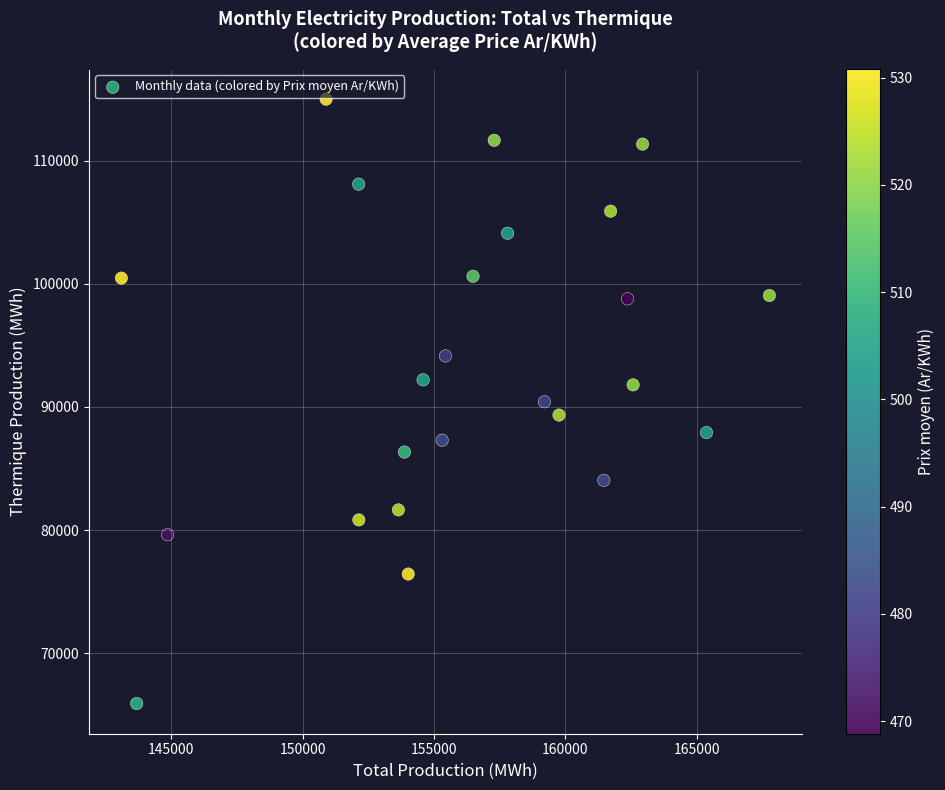

What is the range of Y values (max minus min)?

49075.4